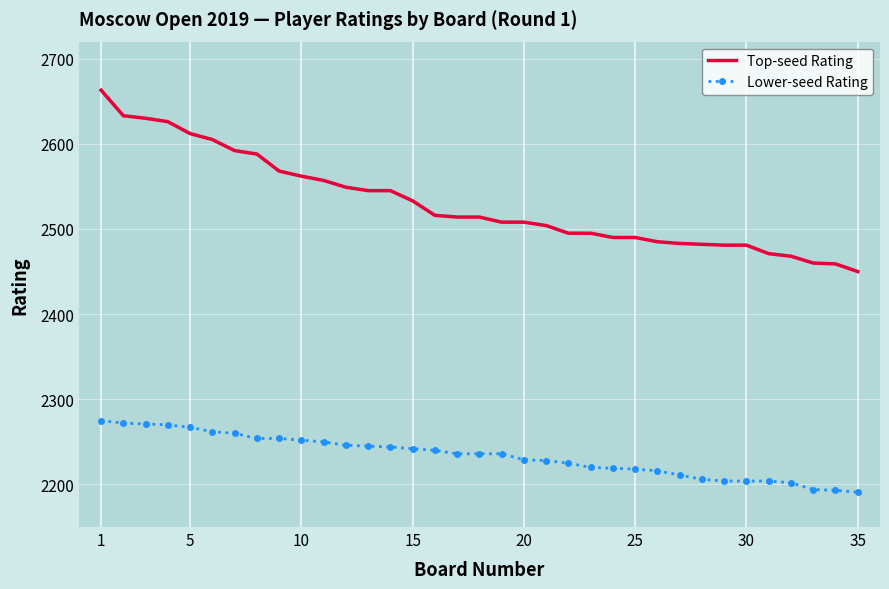

List the series in order of their overall mean, highest first.

Top-seed Rating, Lower-seed Rating